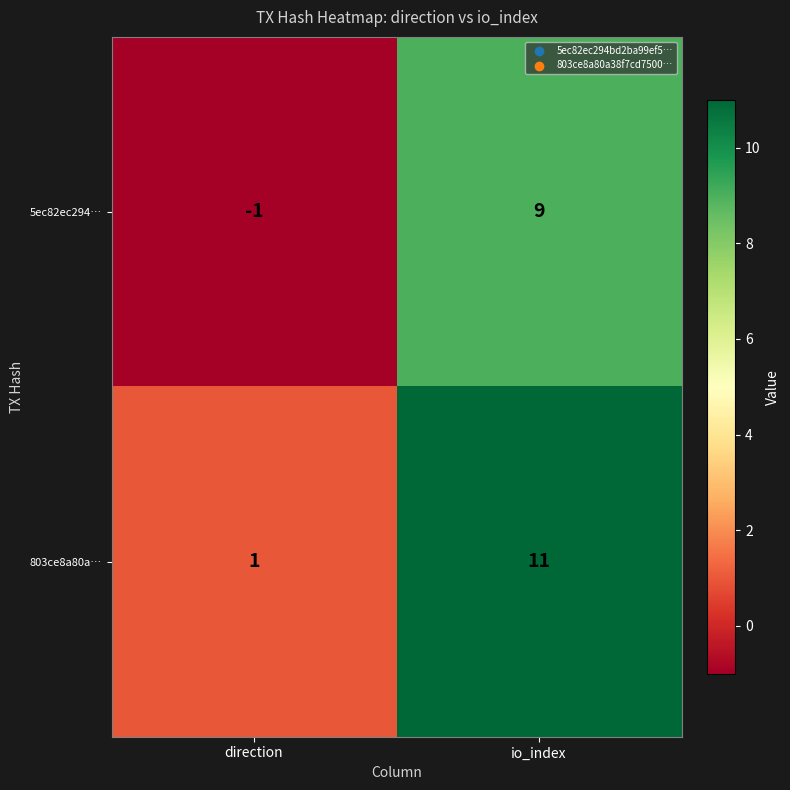

Reading left to right, transcribe all the data shown in this chart.

5ec82ec294…: -1	9
803ce8a80a…: 1	11